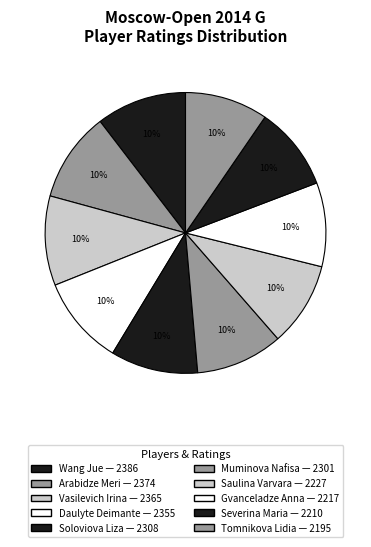

What is the change in value from Daulyte Deimante to Tomnikova Lidia?

-160